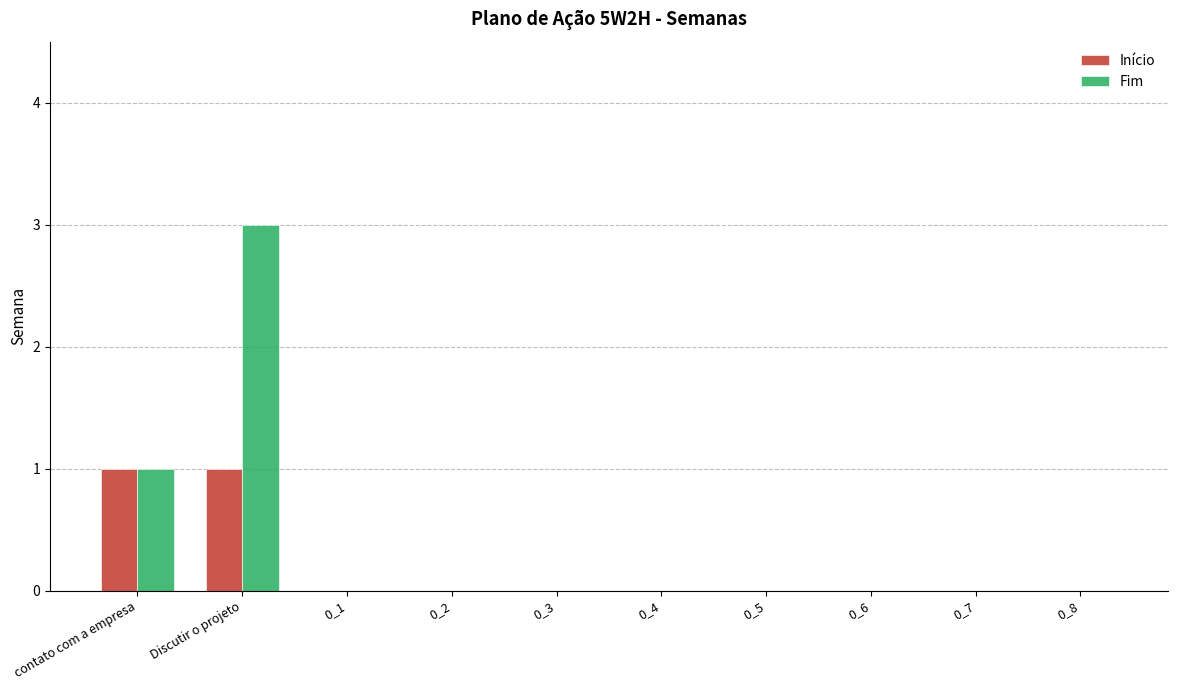

How many series are shown in this chart?

2